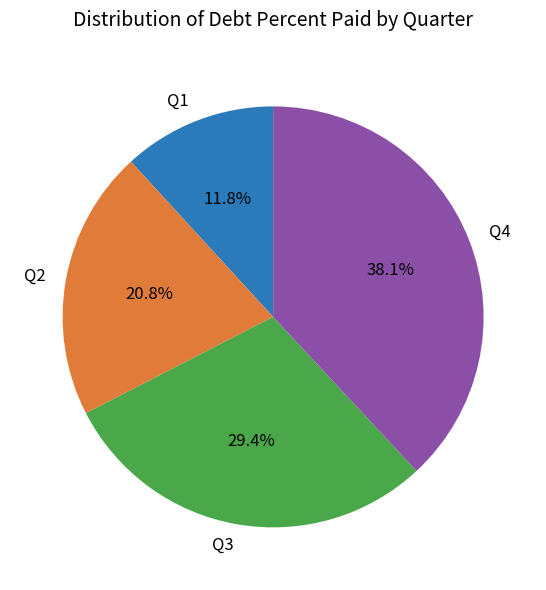

What is the smallest slice in the pie chart?

Q1